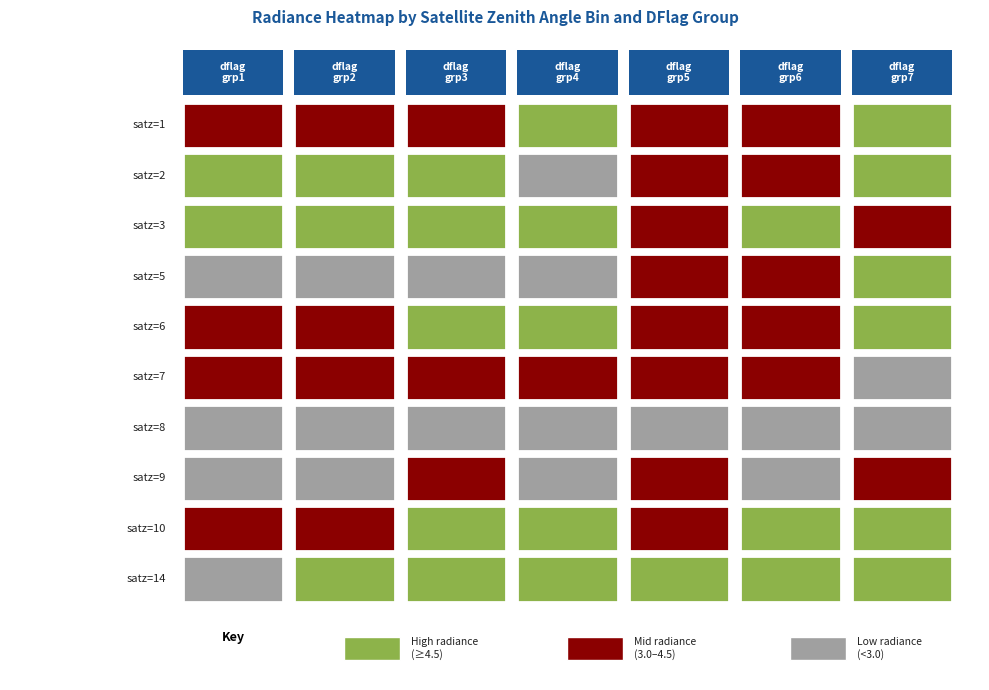

Between 9 and 0, which is larger?

9